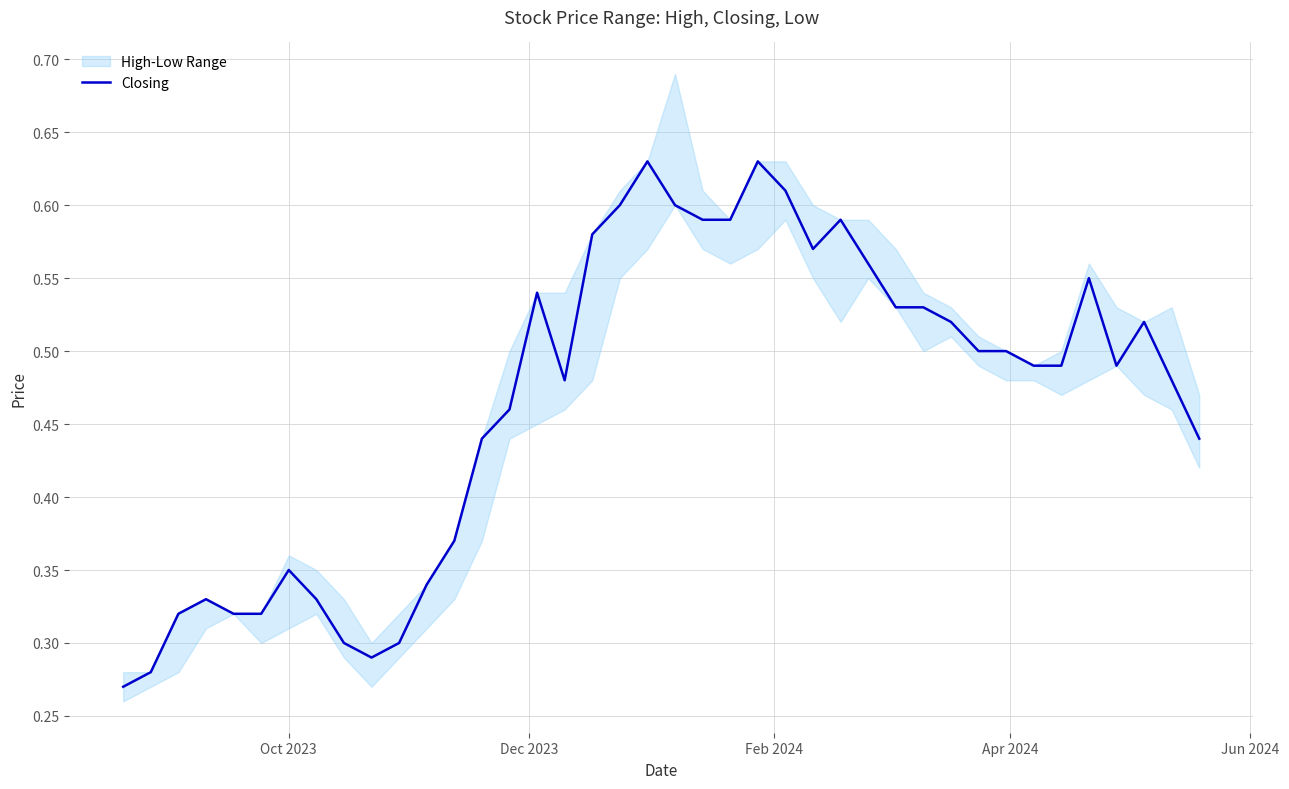

What is the minimum value shown in the chart?

0.3